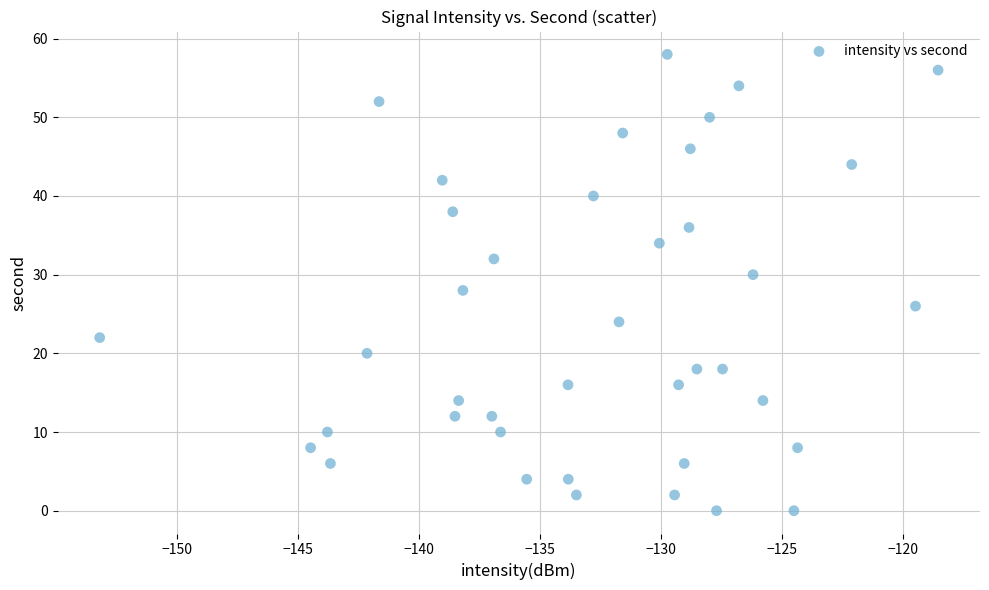

What is the range of Y values (max minus min)?

58